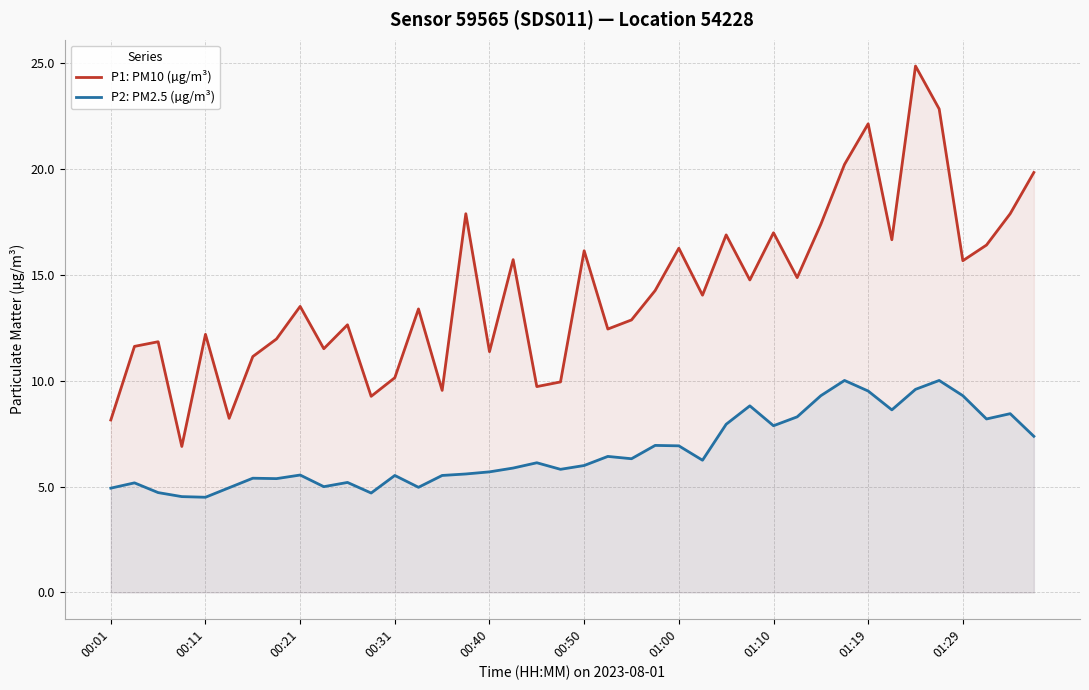

What is the difference between the maximum and minimum values in the P2: PM2.5 (µg/m³) series?

5.5